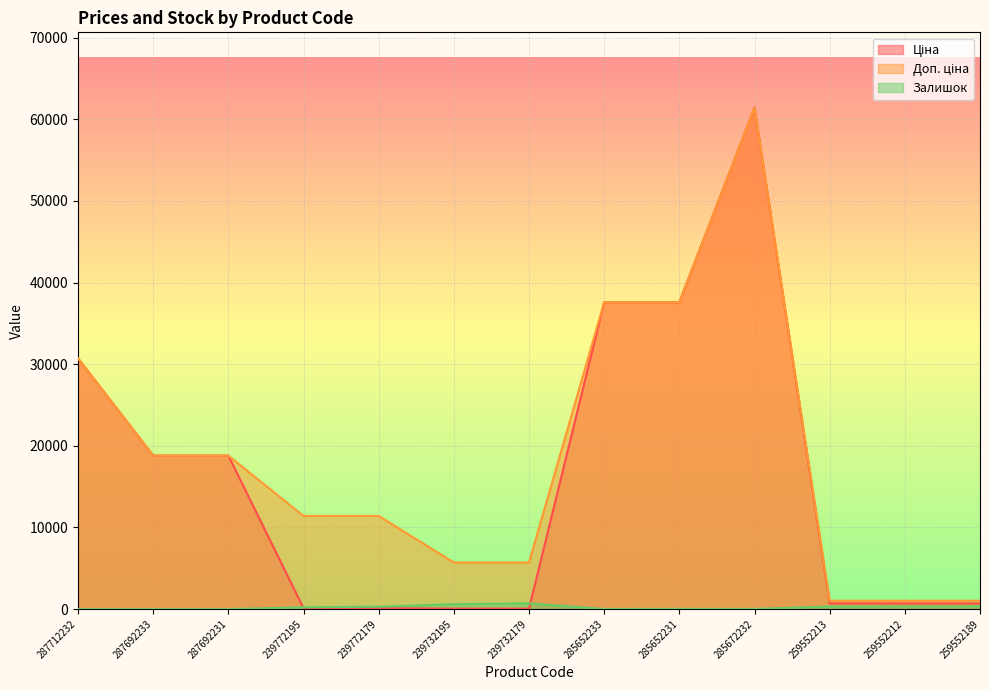

What is the label of the 10th point from the right?

239772195